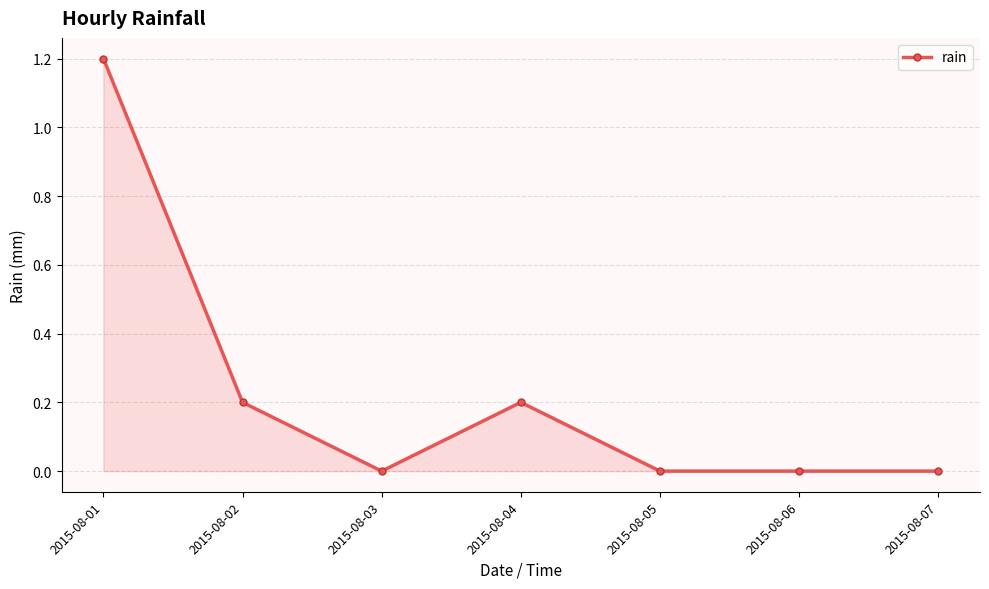

Does the chart have visible grid lines?

Yes